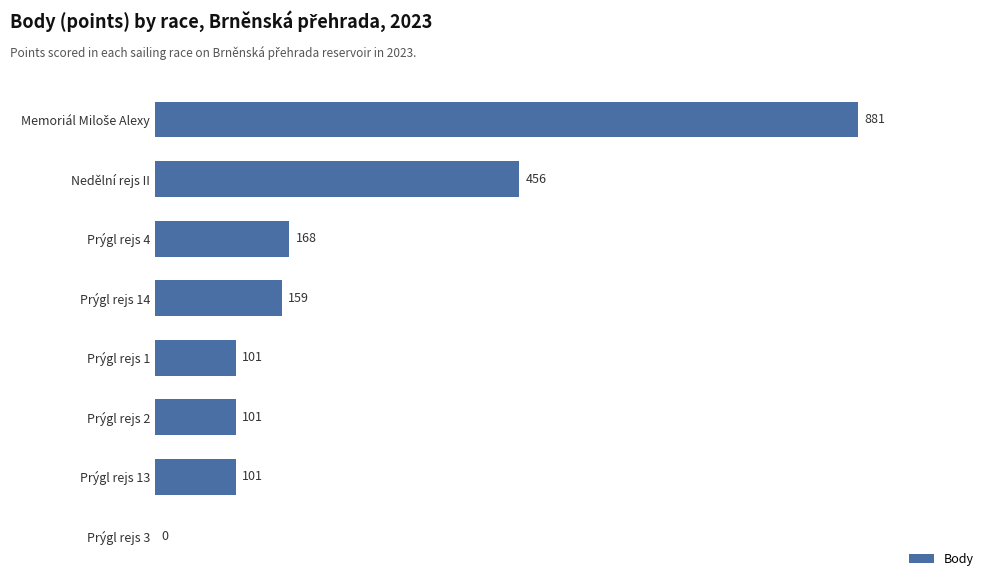

Between Prýgl rejs 3 and Prýgl rejs 2, which is larger?

Prýgl rejs 2